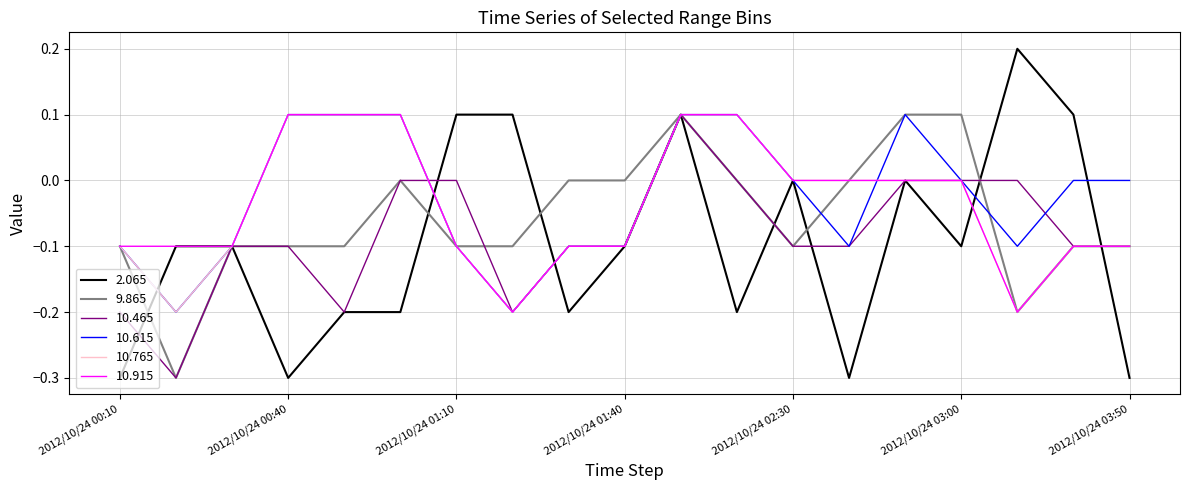

Which series has the largest range (max minus min)?

2.065